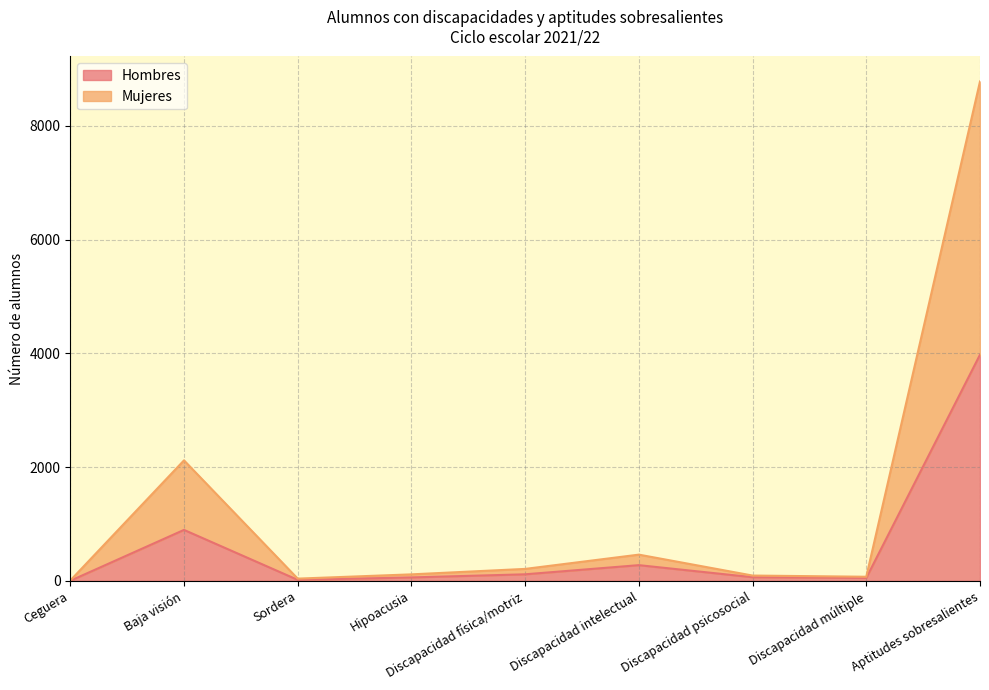

True or false: Hombres and Mujeres cross at least once.

False